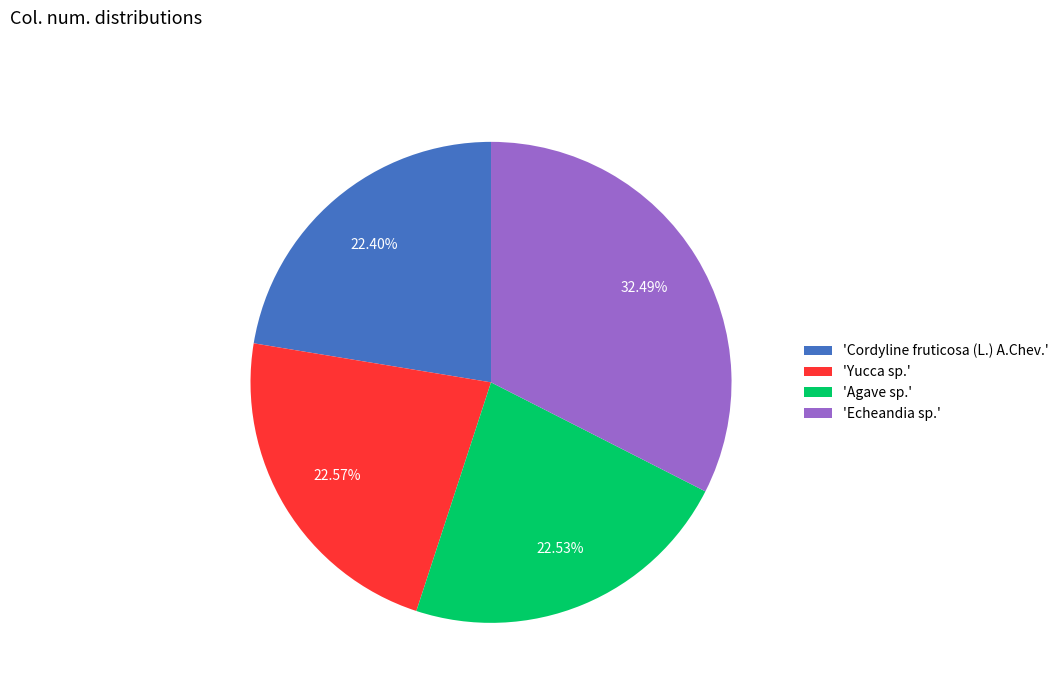

Is the sum of 'Yucca sp.' and 'Agave sp.' greater than half?

No